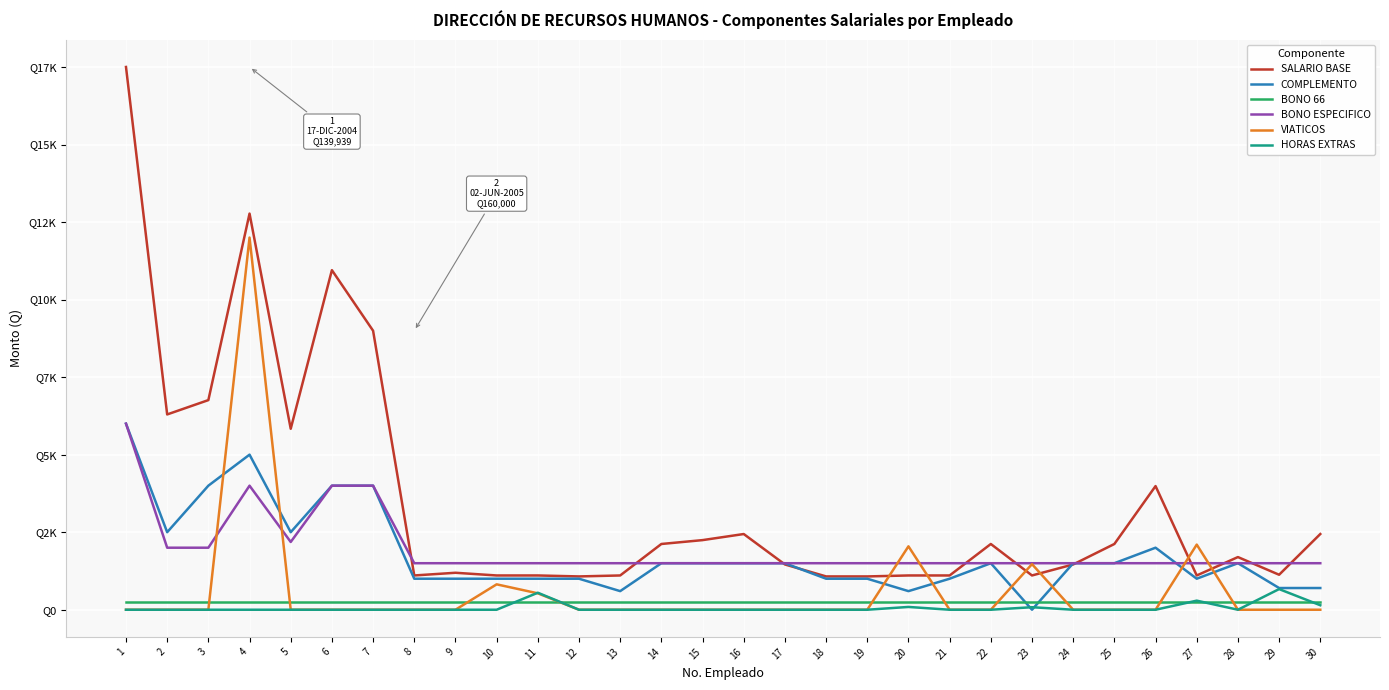

What are all the series names shown in the legend?

SALARIO BASE, COMPLEMENTO, BONO 66, BONO ESPECIFICO, VIATICOS, HORAS EXTRAS